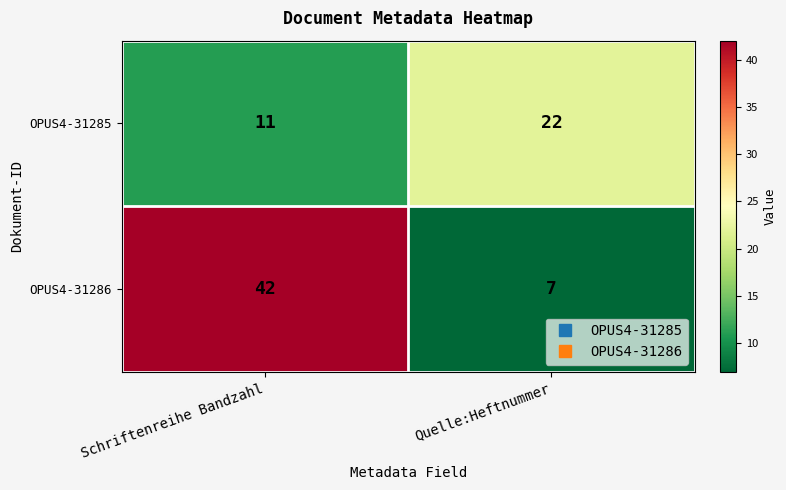

Reading left to right, what are all the values shown in this chart?

OPUS4-31285: 11	22
OPUS4-31286: 42	7